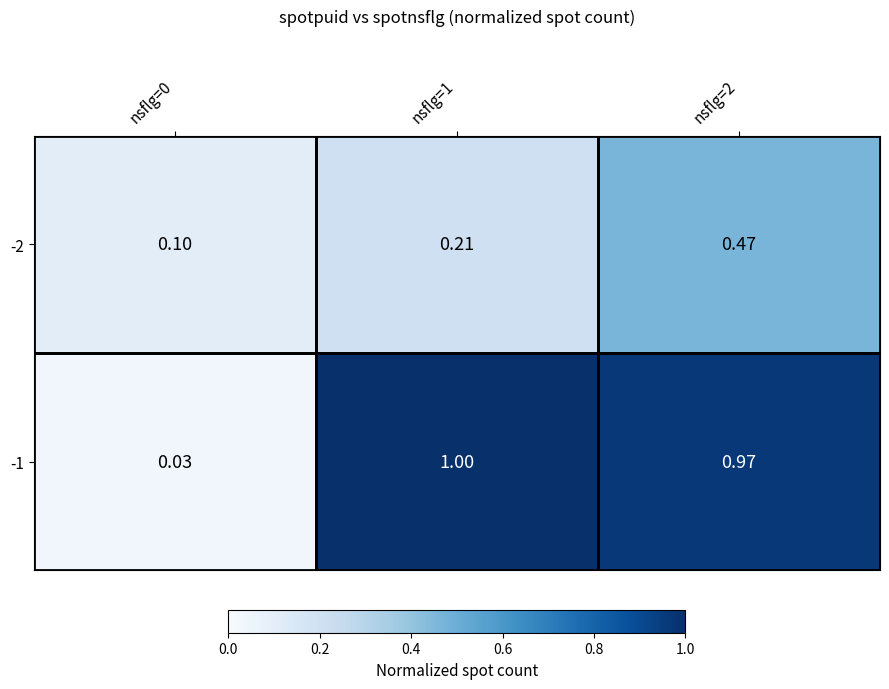

What is the maximum value shown in the chart?

1.0